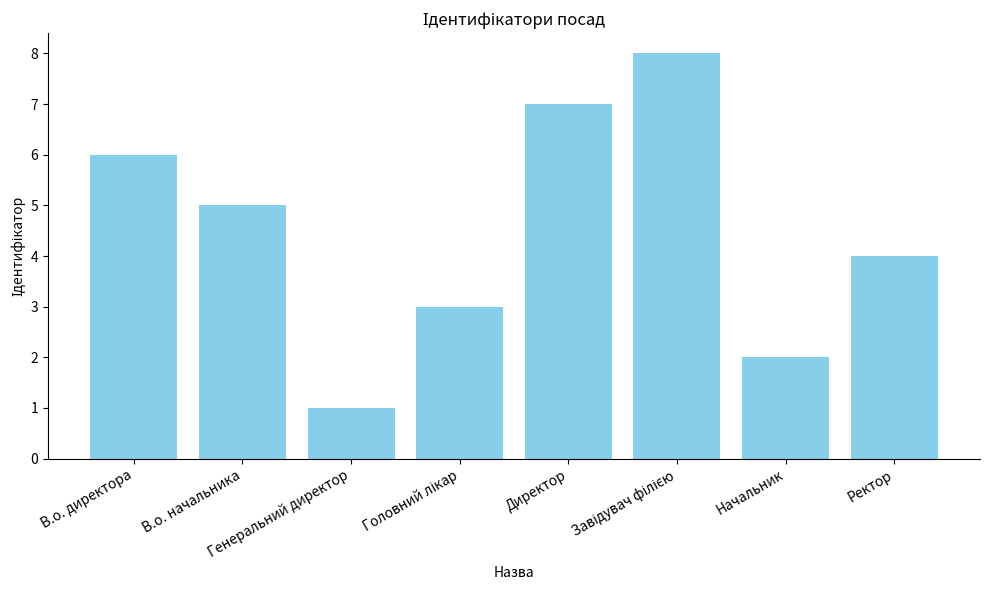

What is the difference between the second highest and minimum values?

6